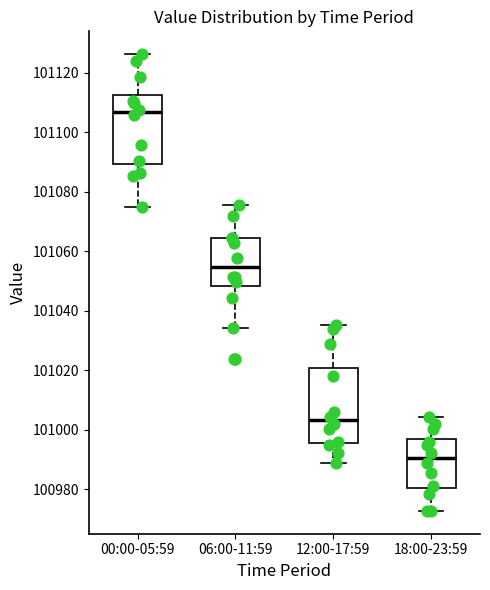

Reading left to right, transcribe this box plot: for each box, give where its median line is, the range the box spans, and where its two whiskers end, as read against the y-axis. The values are not printed on the chart, so give them approximately, as read against the axis.

00:00-05:59: median 101106, box 101090 to 101112, whiskers 101074 to 101126
06:00-11:59: median 101054, box 101048 to 101064, whiskers 101034 to 101076
12:00-17:59: median 101004, box 100996 to 101020, whiskers 100988 to 101036
18:00-23:59: median 100990, box 100980 to 100998, whiskers 100972 to 101004